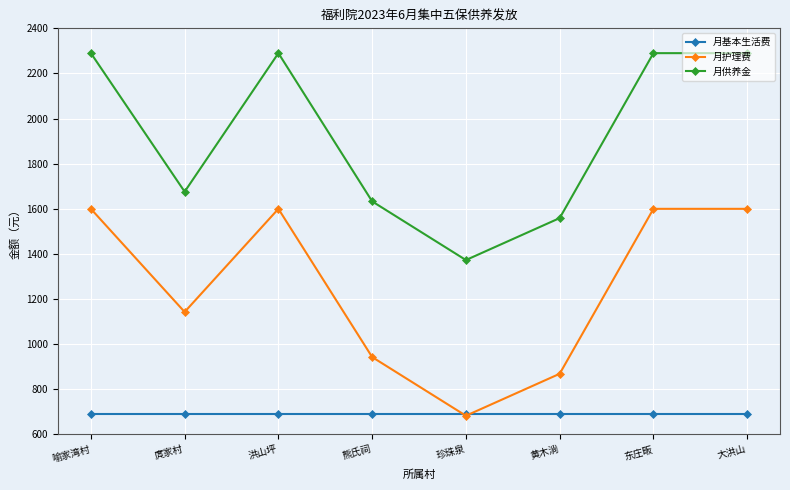

Reading left to right, list all the values displayed in this chart.

月基本生活费: 690	690	690	690	690	690	690	690
月护理费: 1600	1143	1600	943	683	869	1600	1600
月供养金: 2290	1676	2290	1633	1373	1559	2290	2290